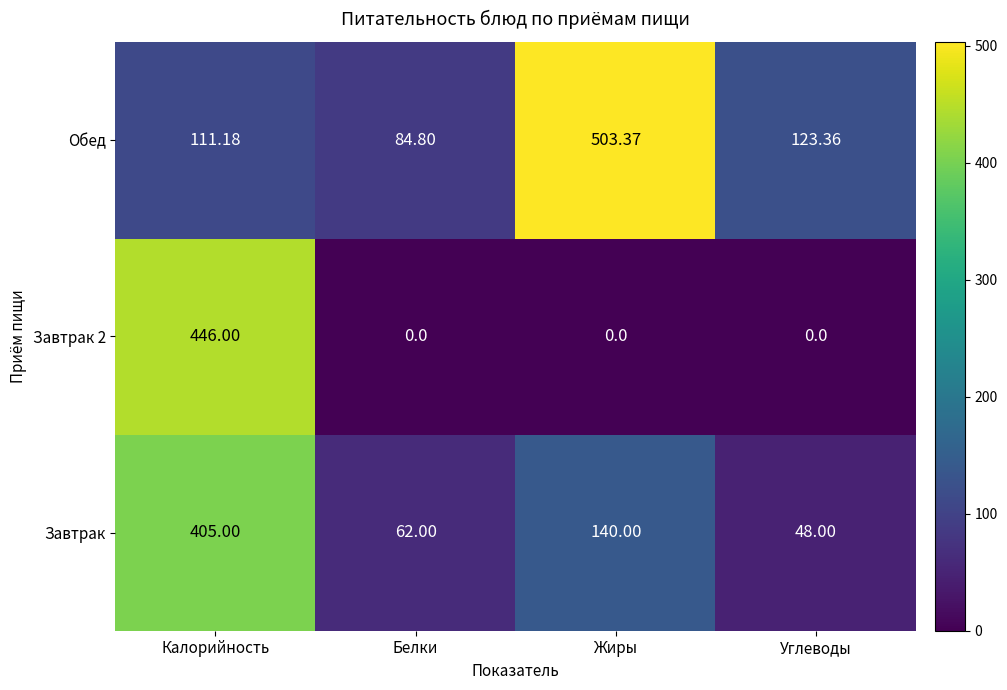

Is the value of Завтрак at Калорийность greater than the value of Обед at Углеводы?

Yes